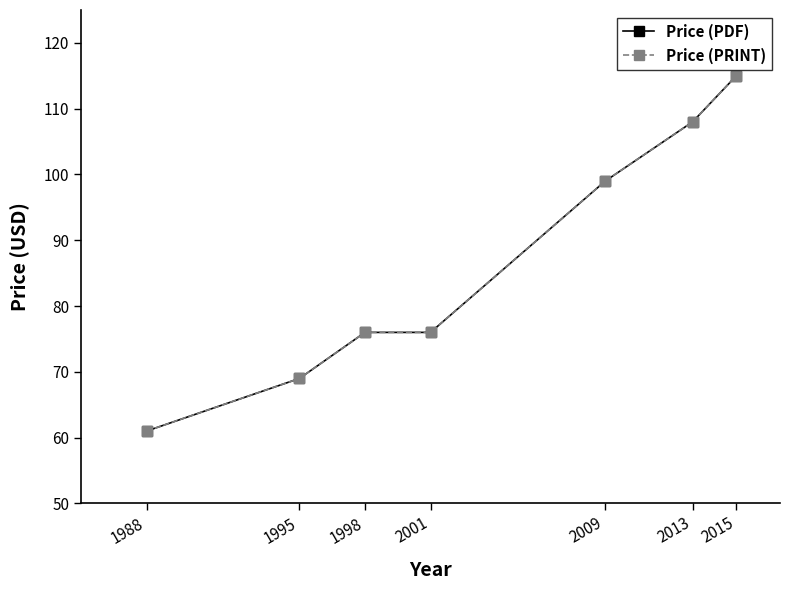

True or false: Price (PDF) has more than 1 interior local peaks.

False